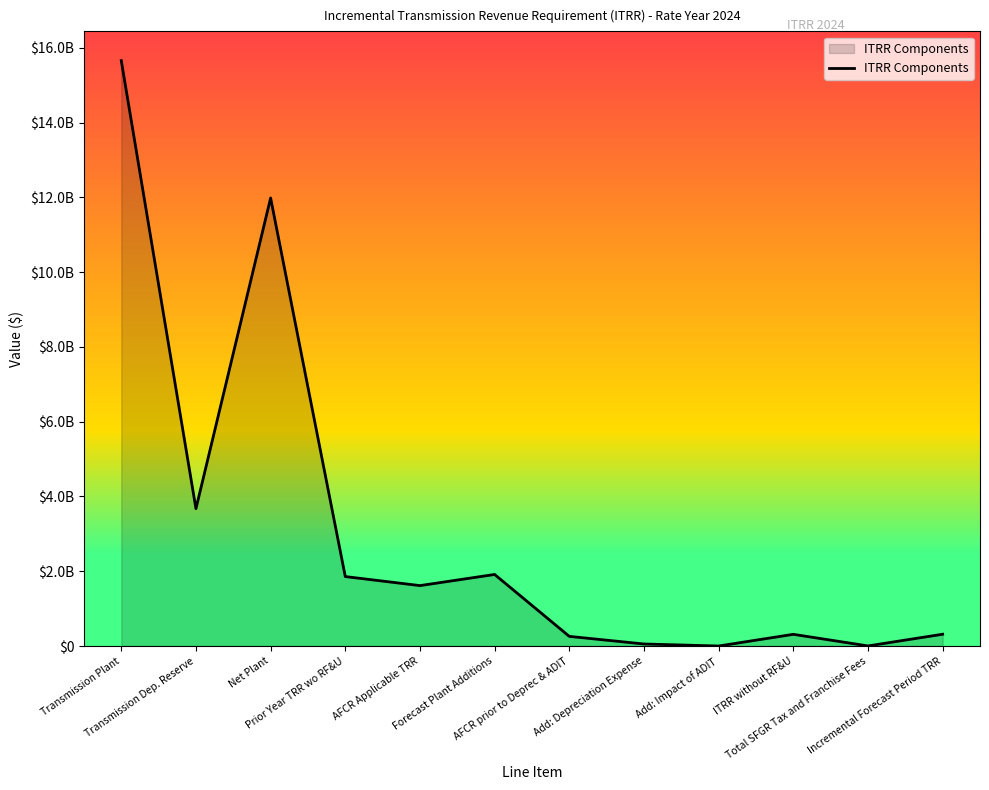

Reading left to right, transcribe all the data shown in this chart.

Transmission Plant=15658655291.1	Transmission Dep. Reserve=3674552227.3	Net Plant=11984103063.8	Prior Year TRR wo RF&U=1857902439.5	AFCR Applicable TRR=1616254871.7	Forecast Plant Additions=1914181408.1	AFCR prior to Deprec & ADIT=258159080.4	Add: Depreciation Expense=54557346.2	Add: Impact of ADIT=332802.8	ITRR without RF&U=313049229.4	Total SFGR Tax and Franchise Fees=2471468.4	Incremental Forecast Period TRR=315520697.8